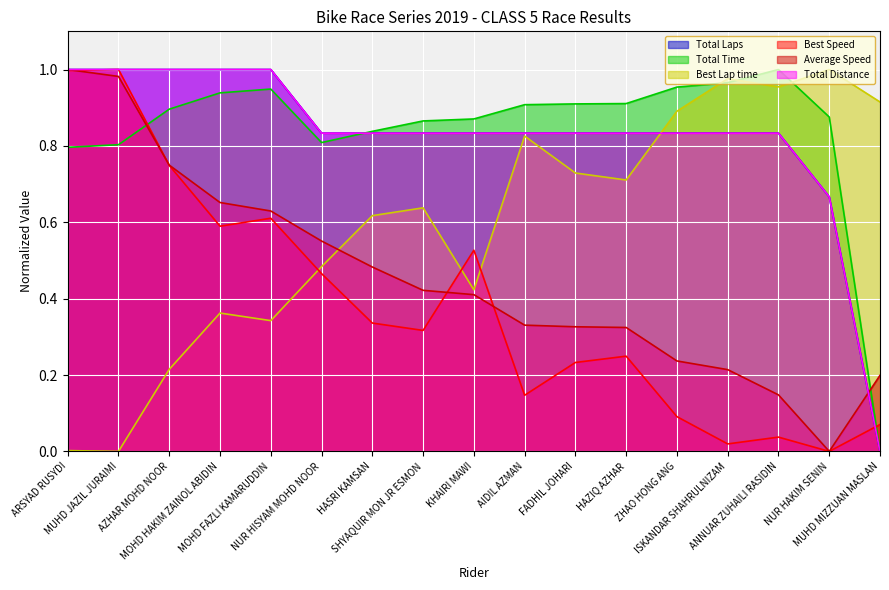

What is the difference between the maximum and minimum values in the Total Distance series?

1.0